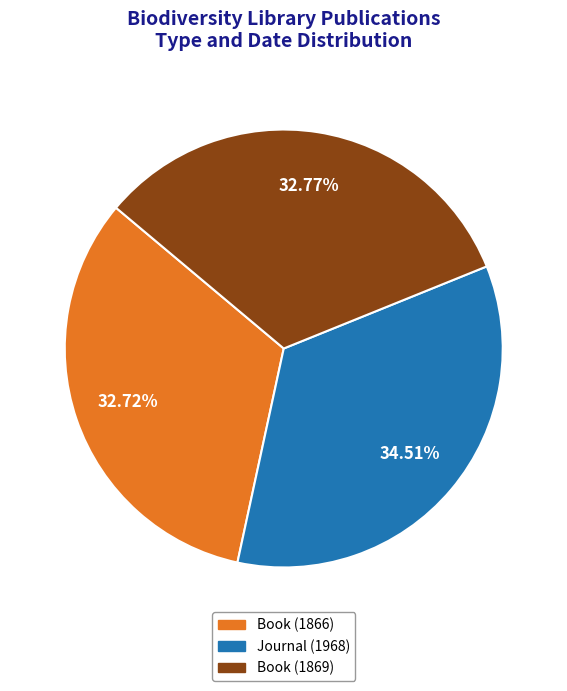

To the nearest percent, what is the combined percentage of Journal (1968) and Book (1869)?

67%